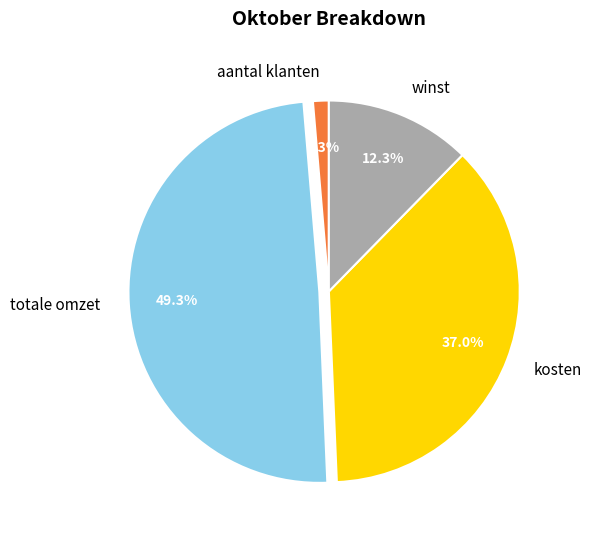

What percentage do totale omzet and aantal klanten together represent?

50.7%